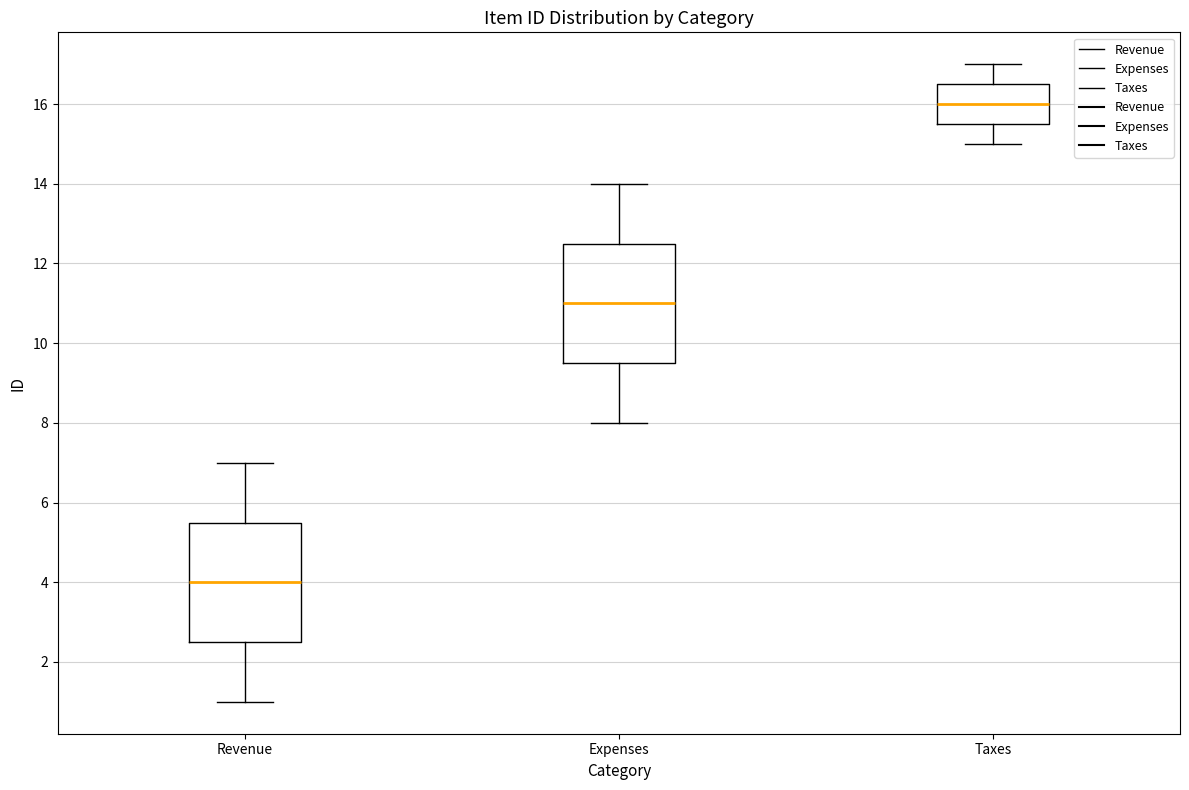

Where does the lower whisker of the box for Revenue end on the y-axis? The values are not printed on the chart, so give them approximately, as read against the axis.

1.0